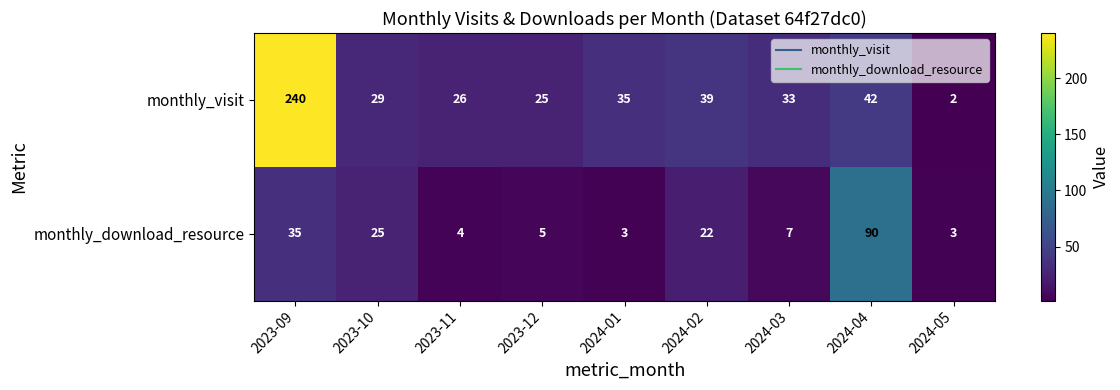

List the series in order of their peak value, lowest first.

monthly_download_resource, monthly_visit